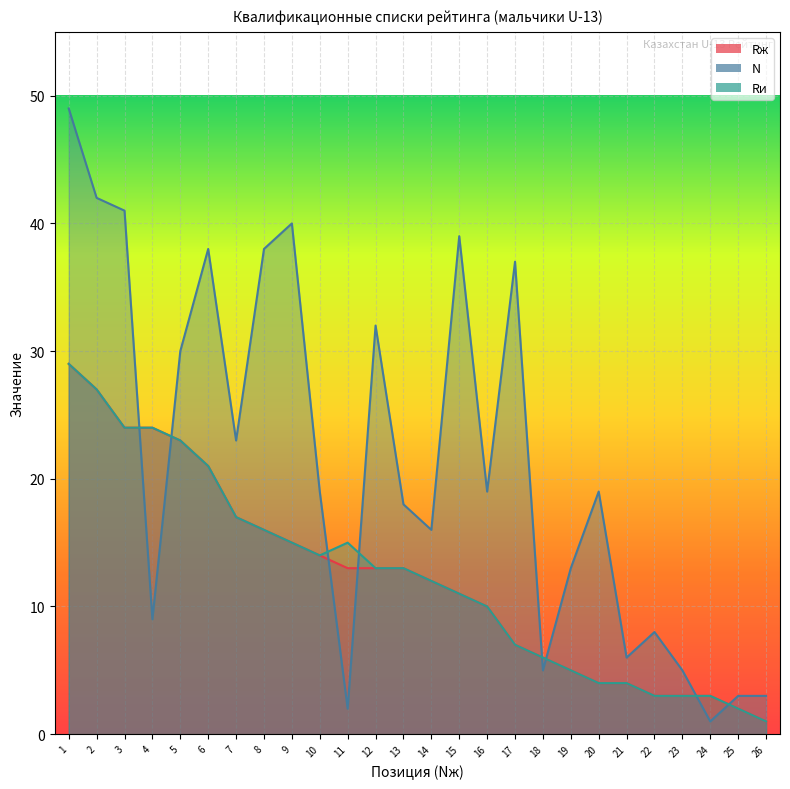

Which series has the largest total across all categories?

N